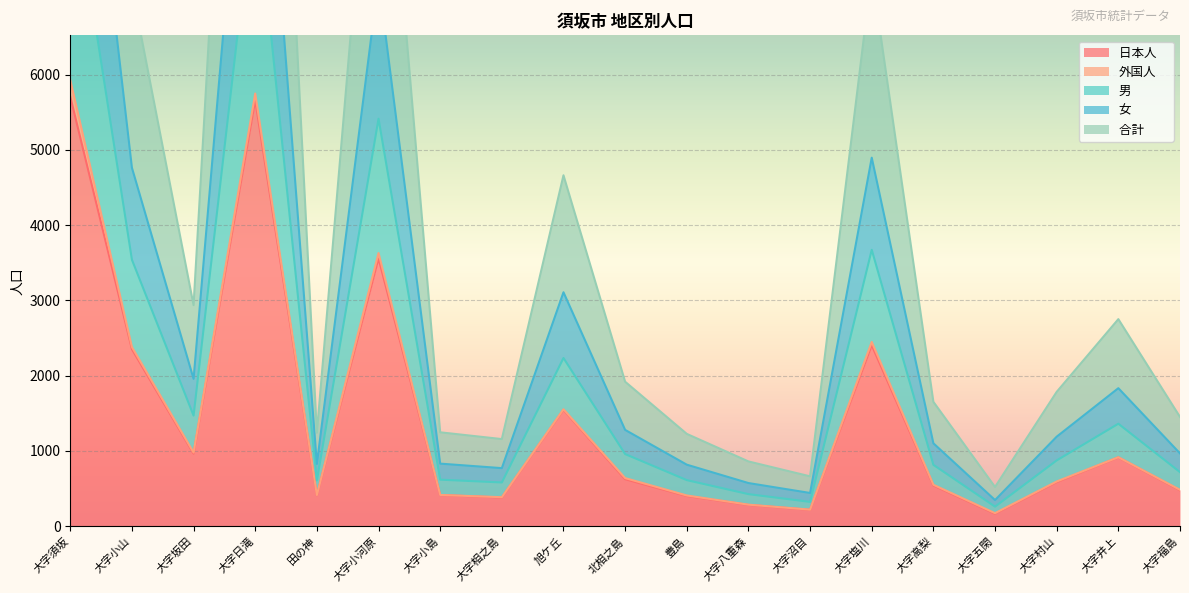

What is the difference between the highest and lowest values at 大字塩川?

4940